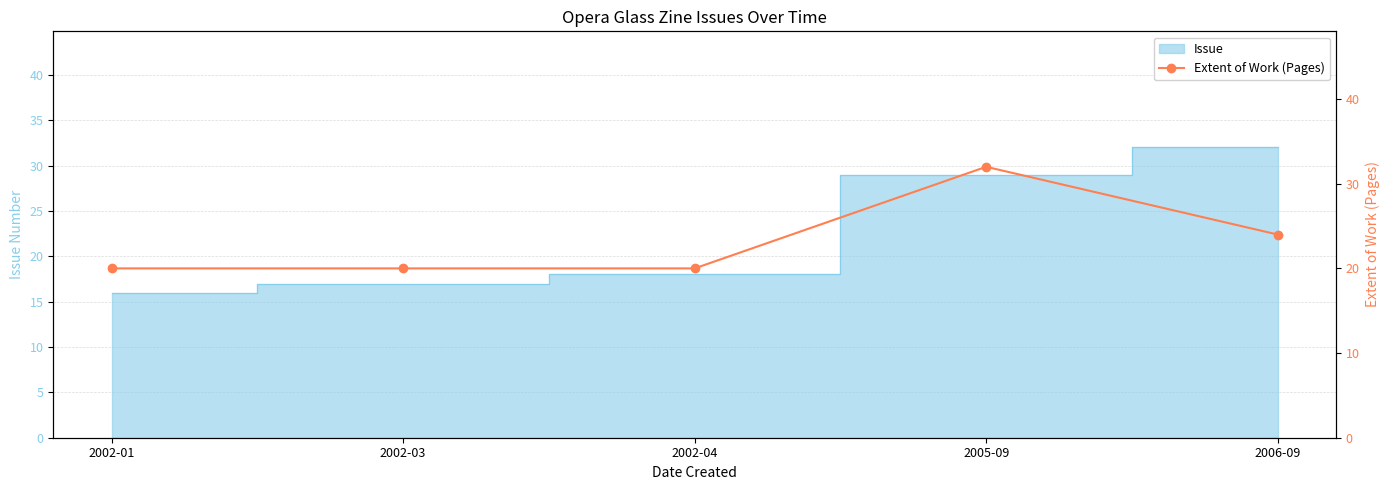

What is the greatest value displayed?

32